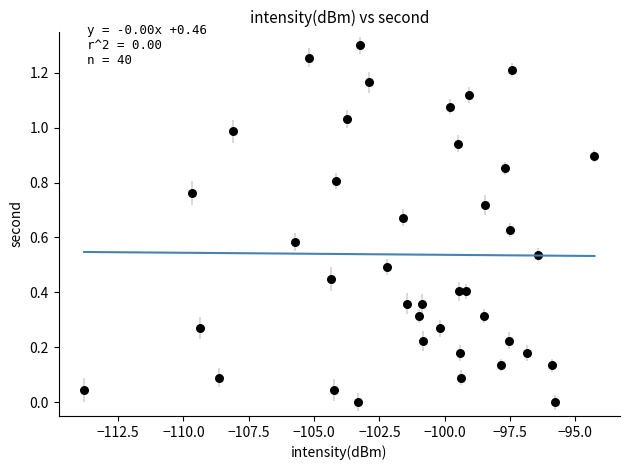

What is the range of X values (max minus min)?

19.5